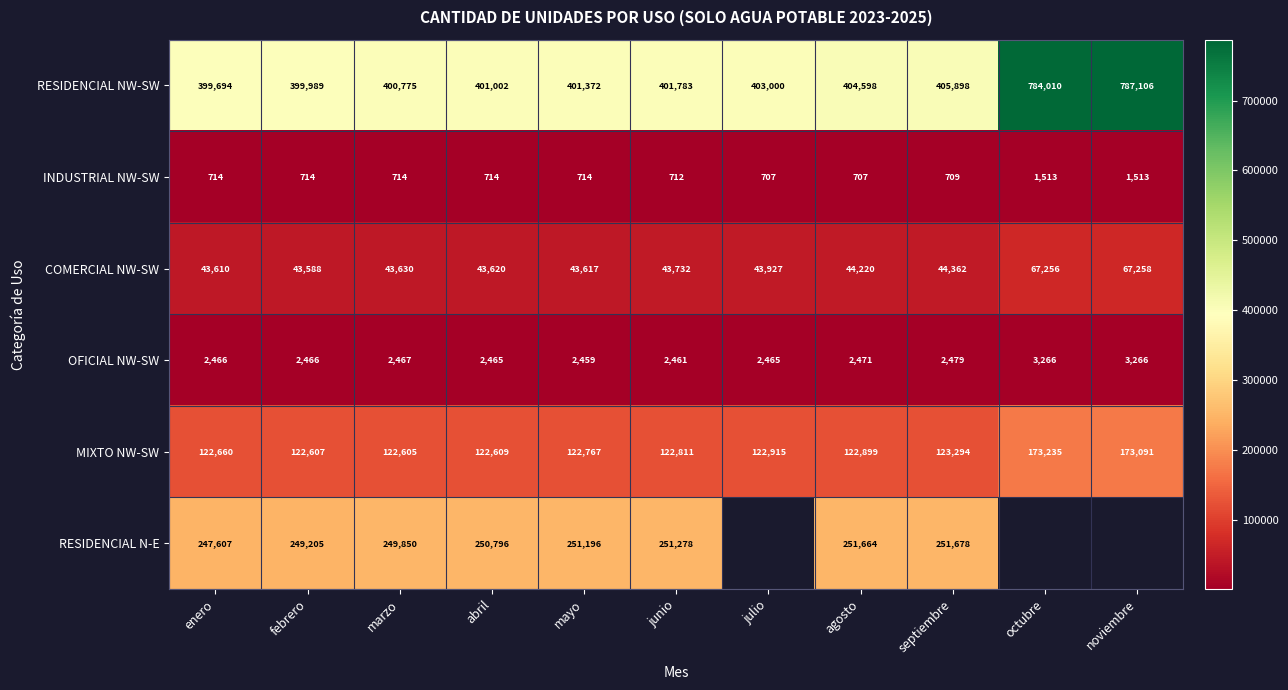

True or false: OFICIAL NW-SW has a value of 3328.6 at septiembre.

False